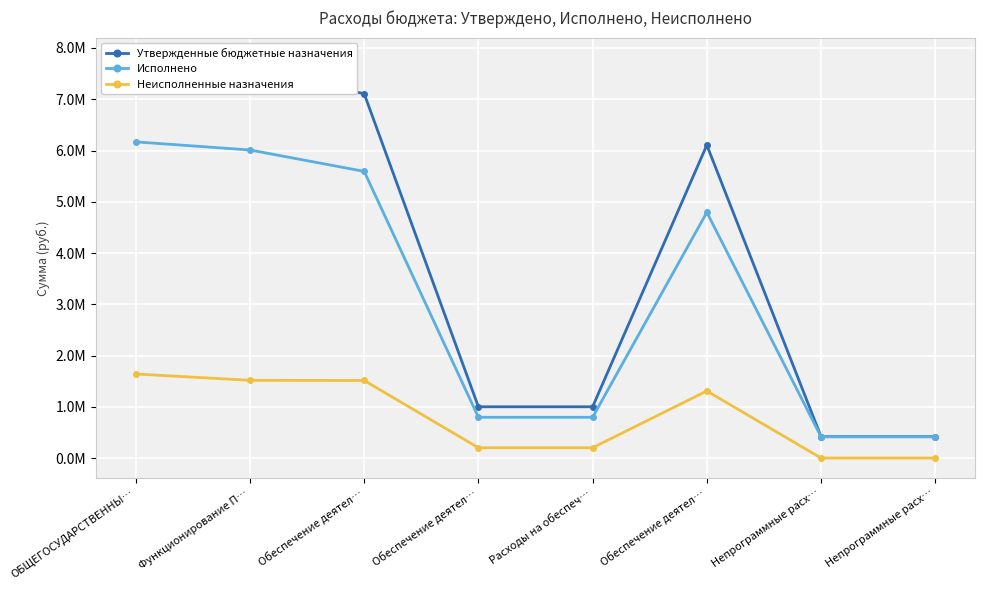

How many series are shown in this chart?

3